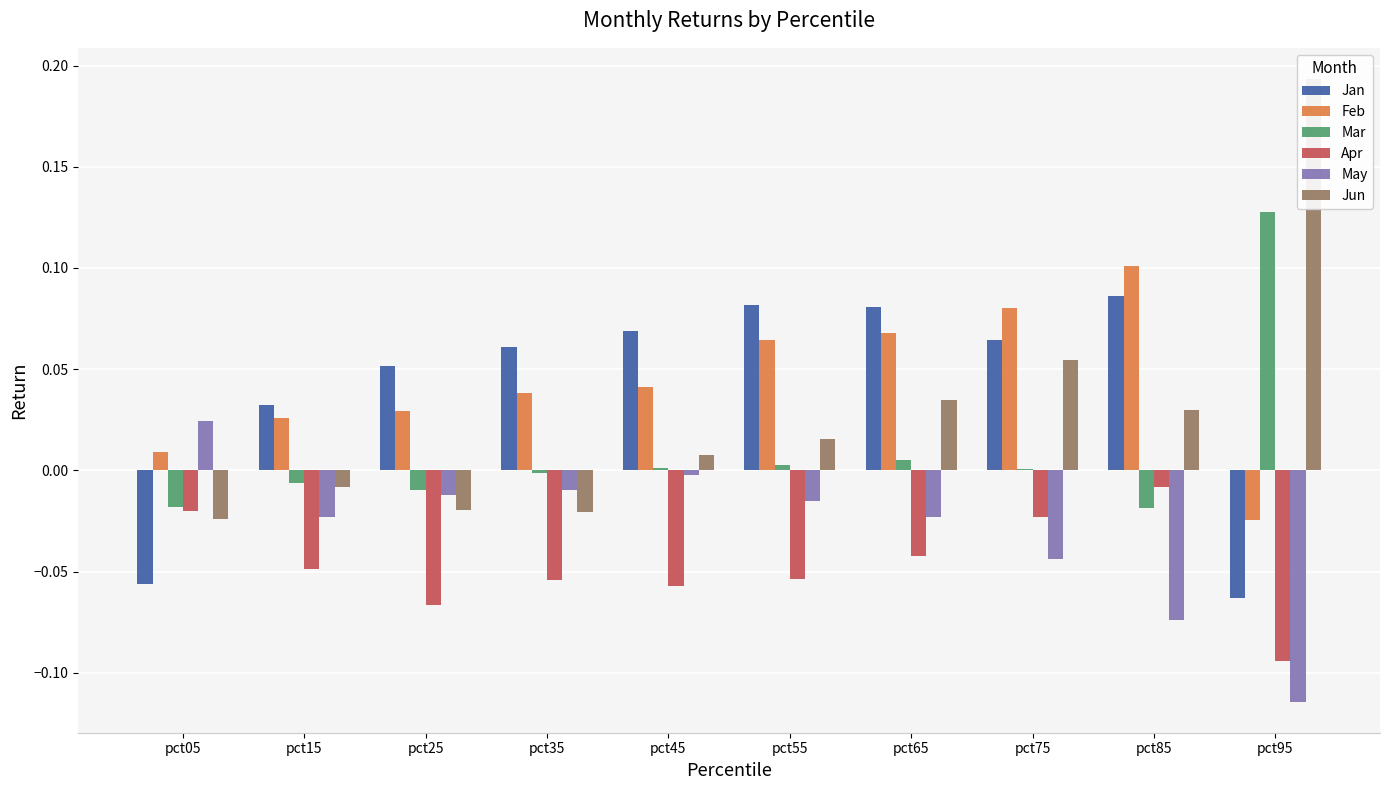

How many data points in Mar are above 0?

5